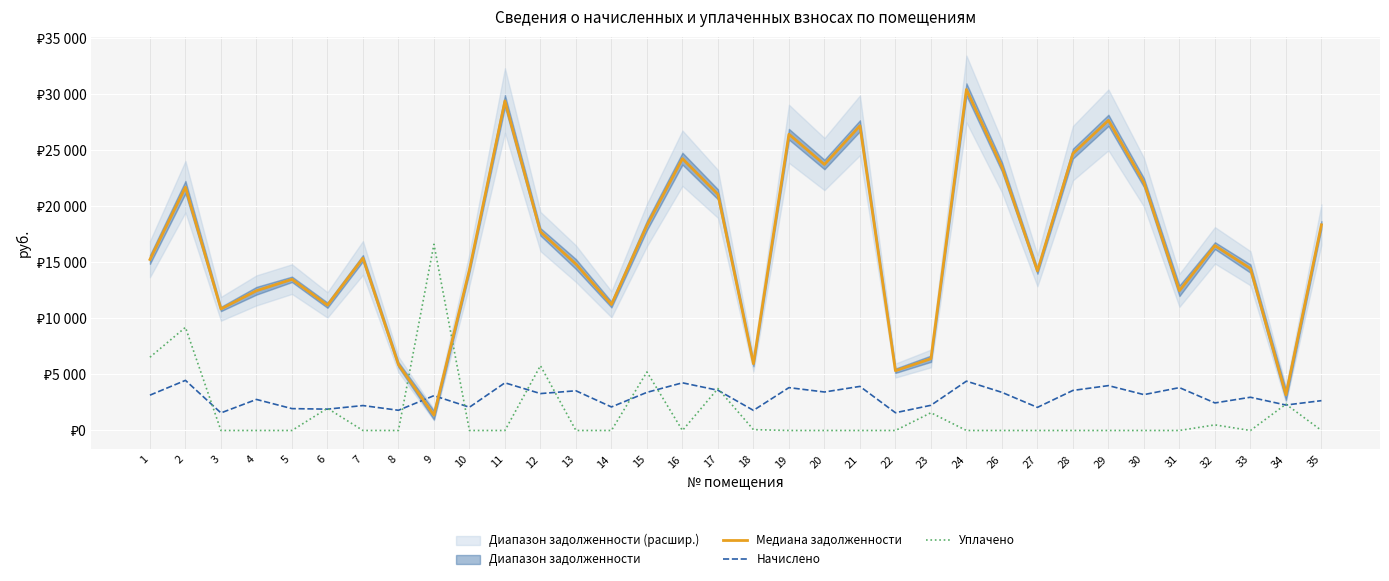

What is the highest value of the Медиана задолженности series?

30407.0